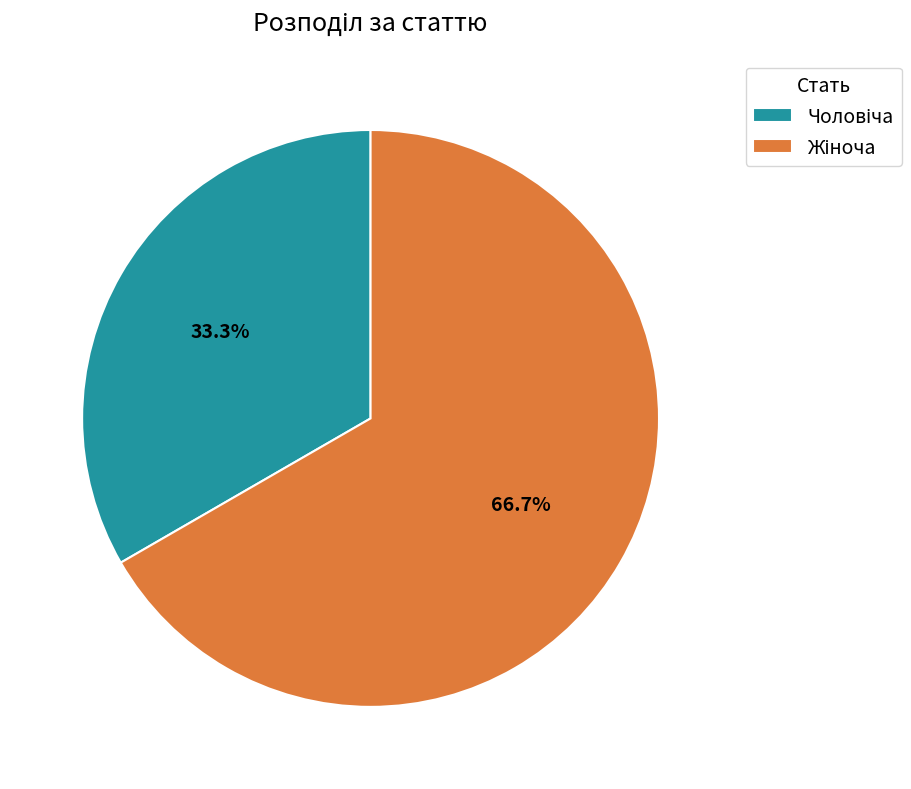

Is there any slice that represents more than half of the pie?

Yes